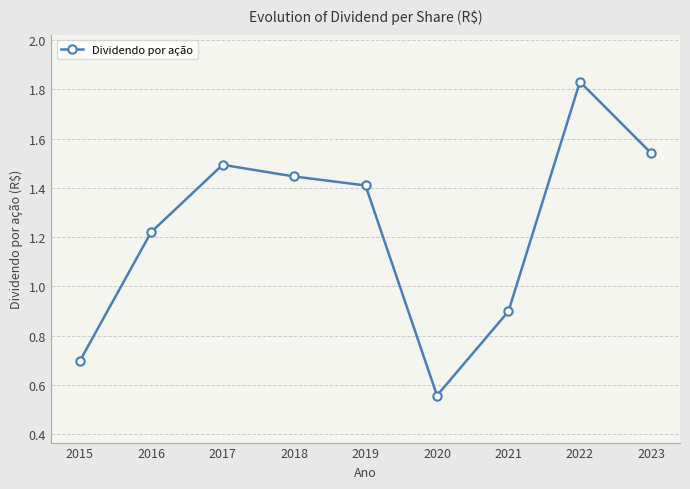

What is the difference between the values at 2015 and 2023?

0.8